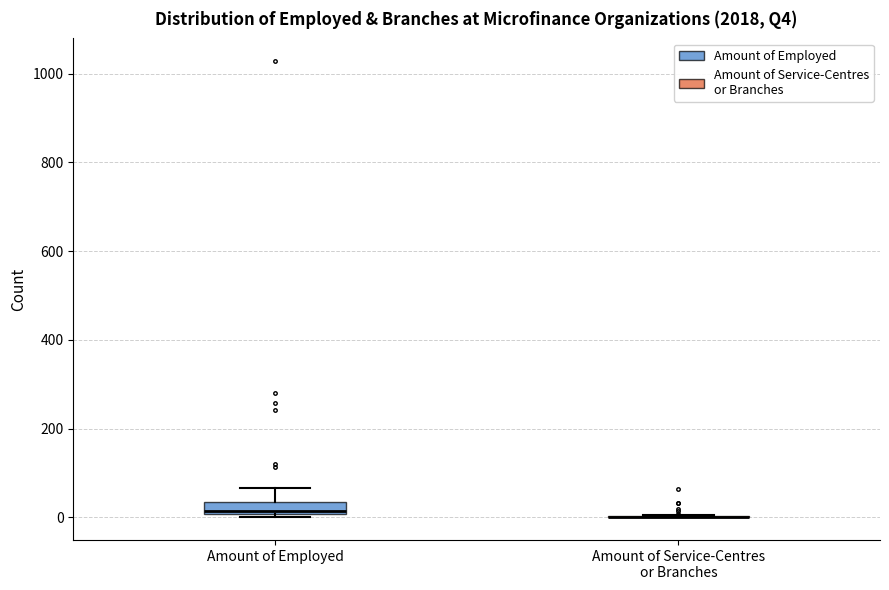

Where is the lower edge of the box for Amount of Employed on the y-axis? The values are not printed on the chart, so give them approximately, as read against the axis.

0